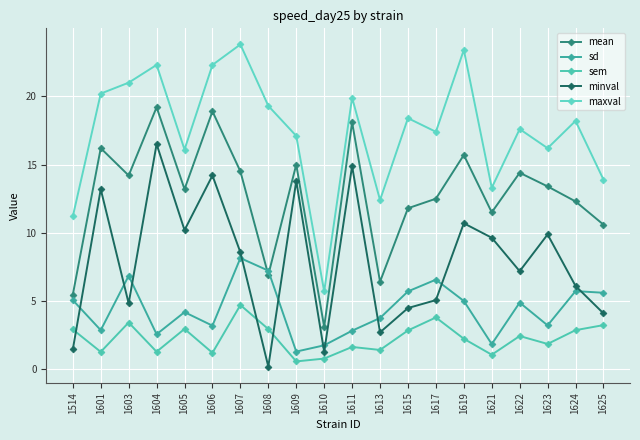

Count the number of data series in this chart.

5